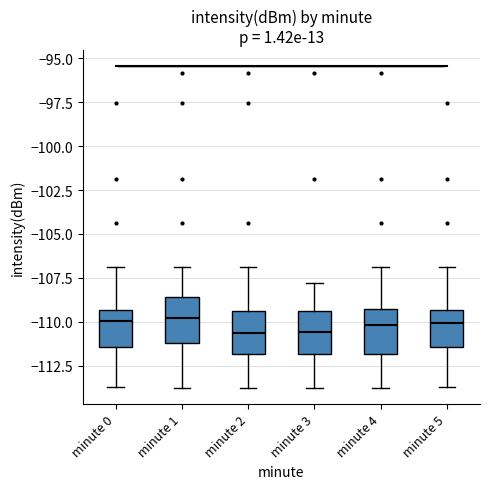

Reading left to right, transcribe this box plot: for each box, give where its median line is, the range the box spans, and where its two whiskers end, as read against the y-axis. The values are not printed on the chart, so give them approximately, as read against the axis.

minute 0: median -110.0, box -111.5 to -109.5, whiskers -113.5 to -107.0
minute 1: median -110.0, box -111.0 to -108.5, whiskers -114.0 to -107.0
minute 2: median -110.5, box -112.0 to -109.5, whiskers -114.0 to -107.0
minute 3: median -110.5, box -112.0 to -109.5, whiskers -114.0 to -108.0
minute 4: median -110.0, box -112.0 to -109.5, whiskers -114.0 to -107.0
minute 5: median -110.0, box -111.5 to -109.5, whiskers -113.5 to -107.0